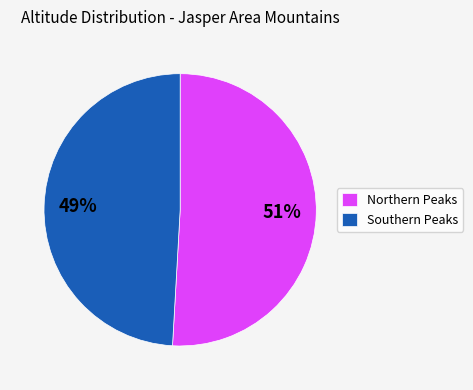

How many segments does this pie chart have?

2